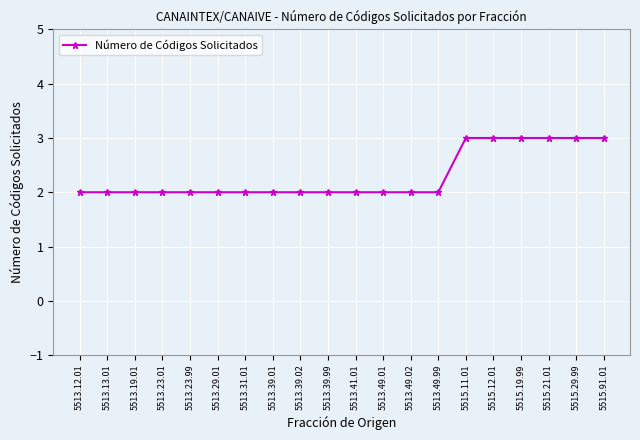

Read the value at 5515.91.01.

3